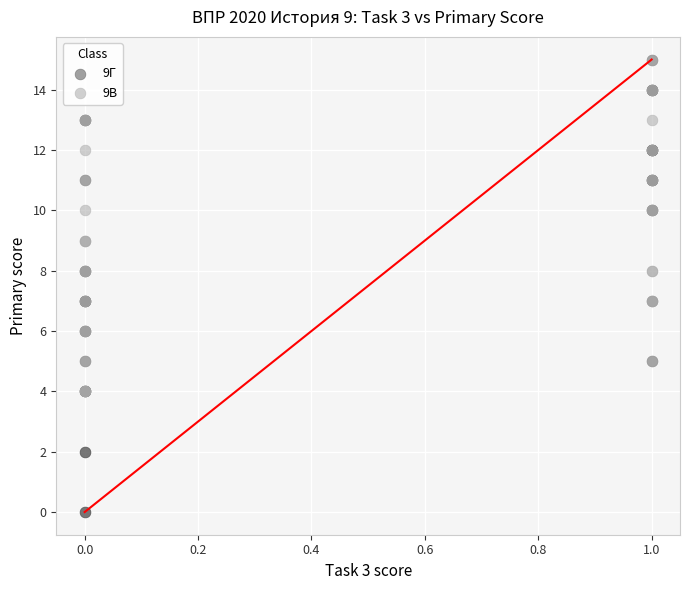

Which series has the widest spread of Y values?

9Г